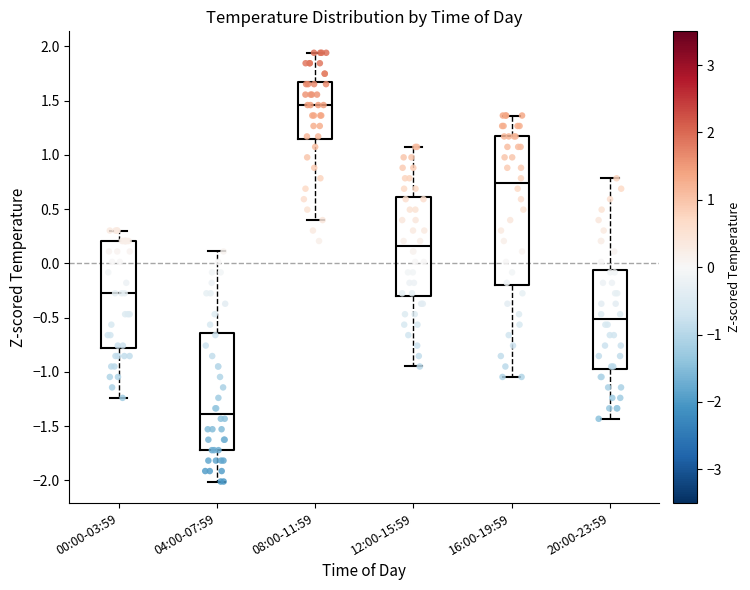

Where does the median line of the box for 20:00-23:59 sit on the y-axis? The values are not printed on the chart, so give them approximately, as read against the axis.

-0.50